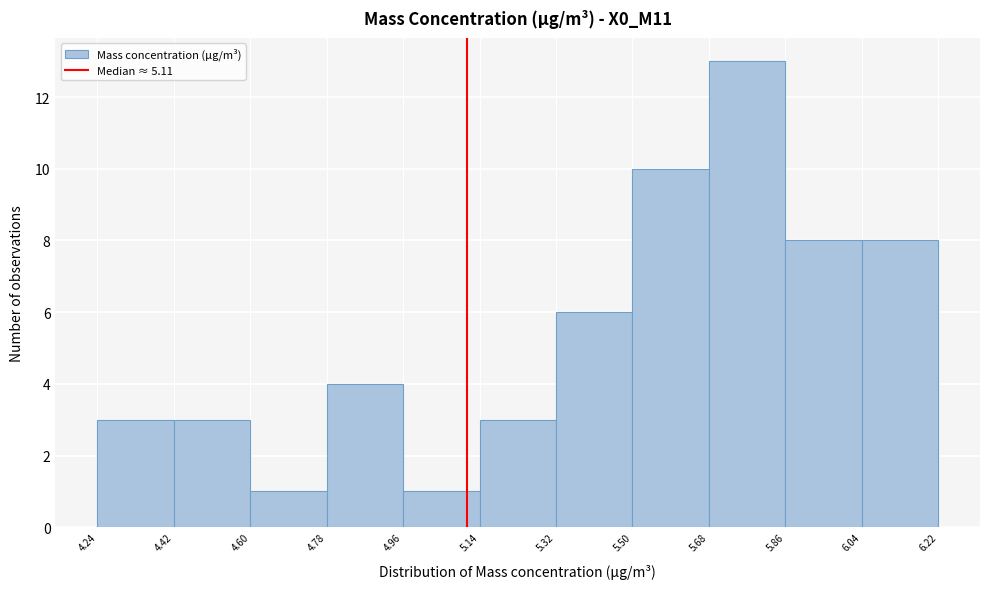

Which range on the x-axis has the tallest bar?

5.68 to 5.86